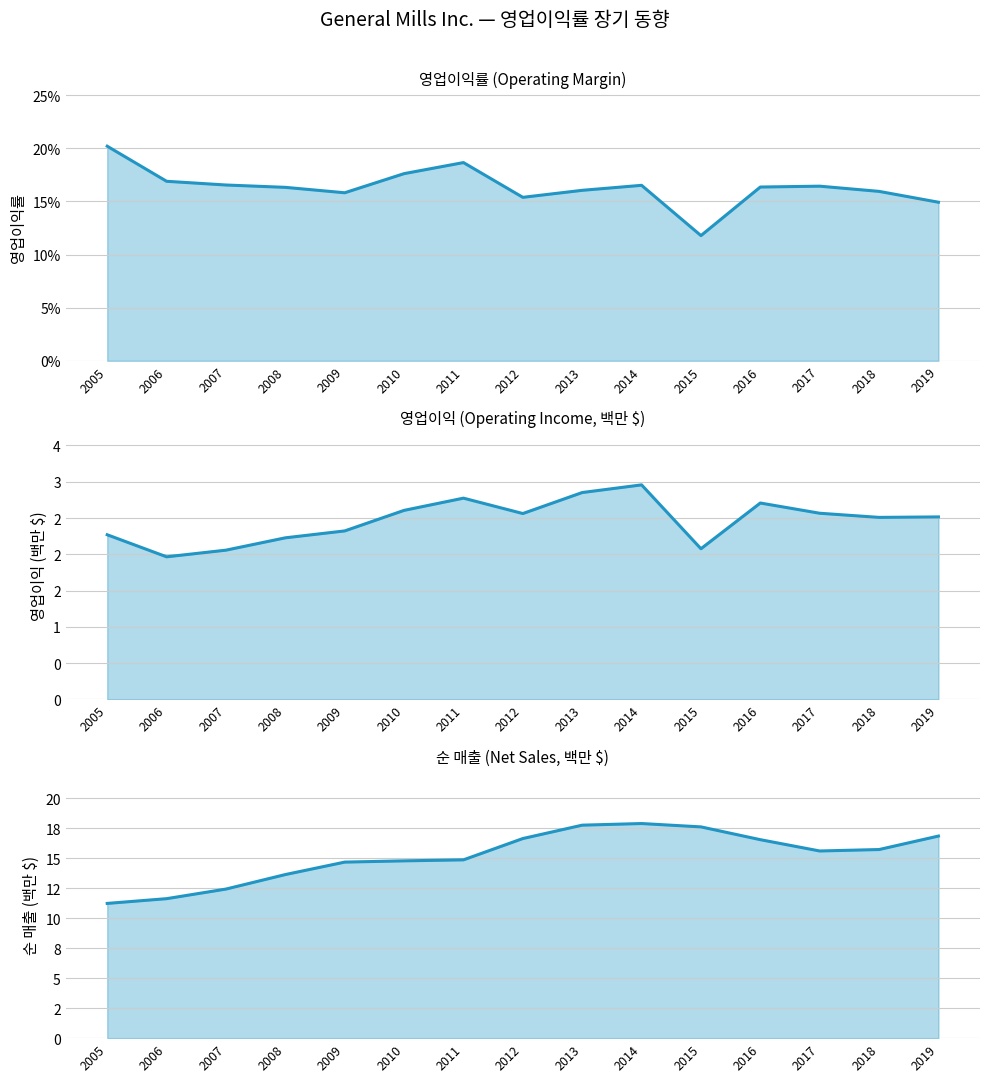

What is the sum of the 영업이익률_line values at 2005 and 2007?

0.4